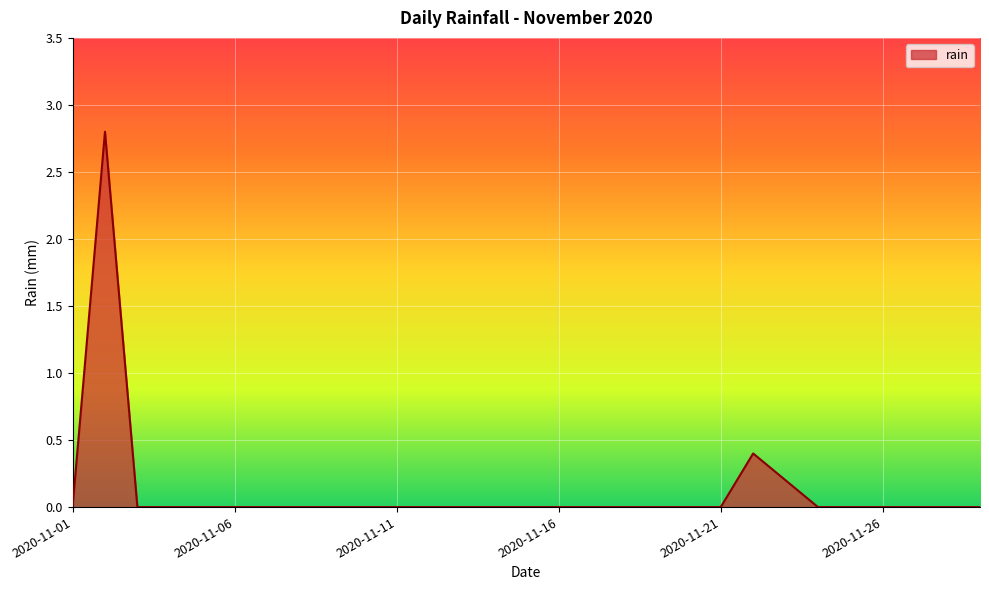

What is the difference between the maximum and minimum values?

2.8